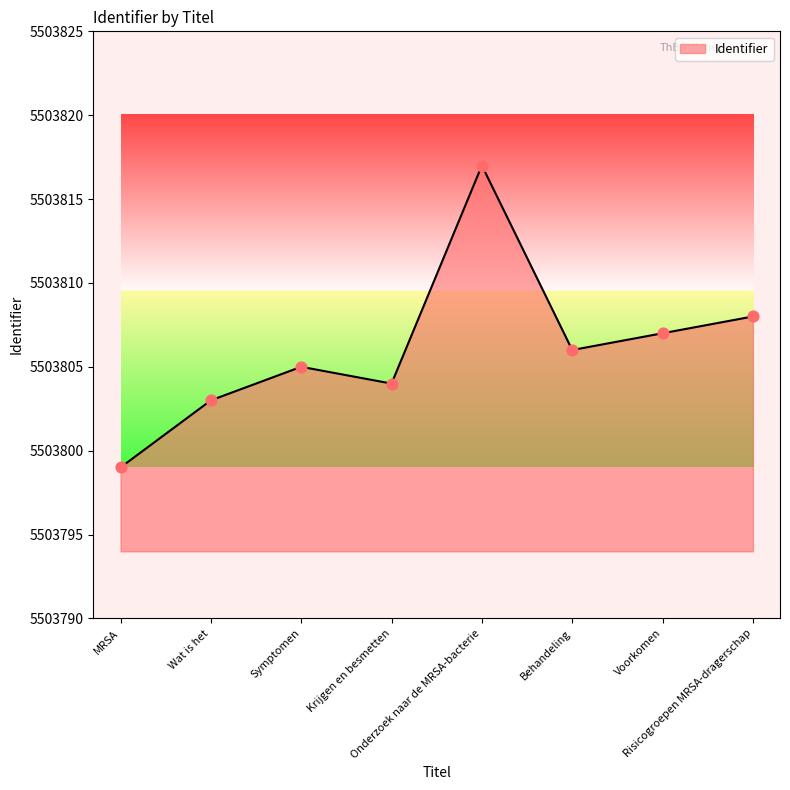

Which has a higher value, Symptomen or Voorkomen?

Voorkomen